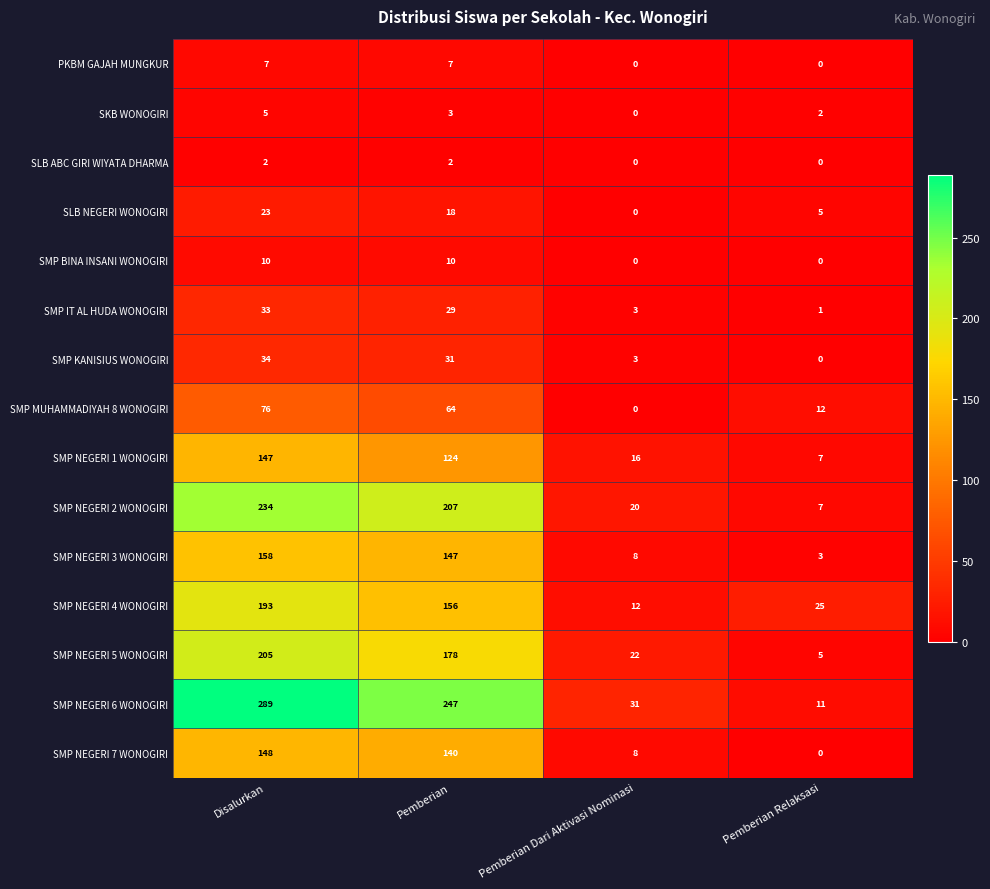

At which category is the sum across all series the highest?

Disalurkan